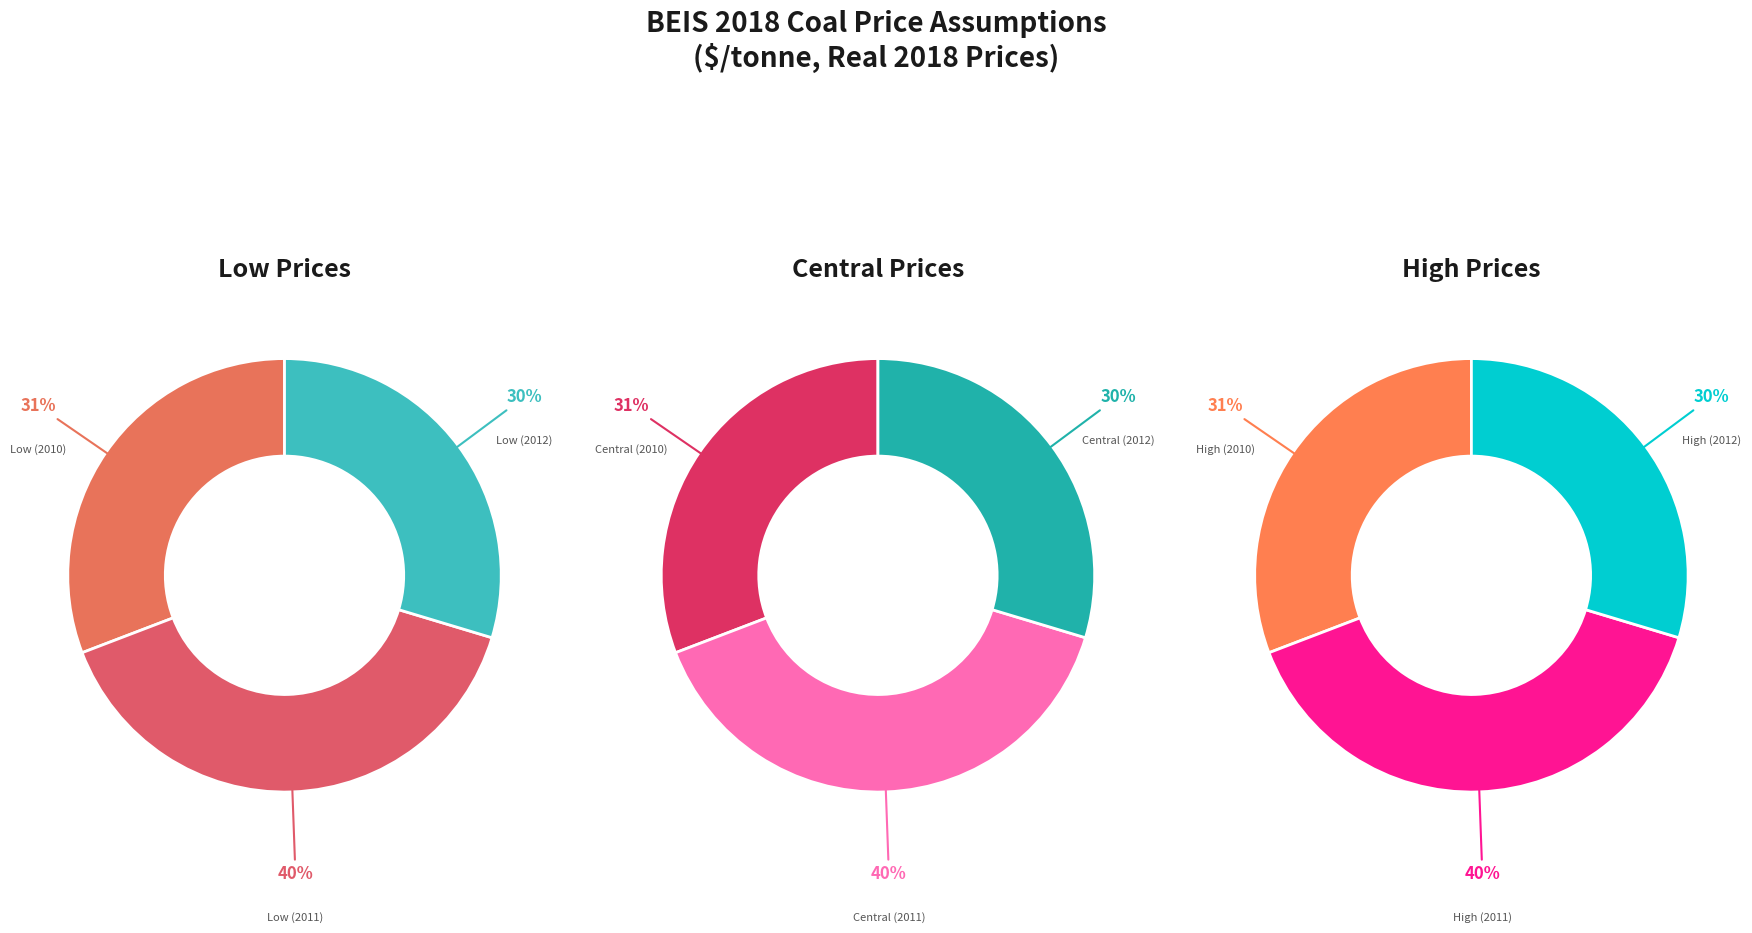

Is 2014 the majority of the pie?

No